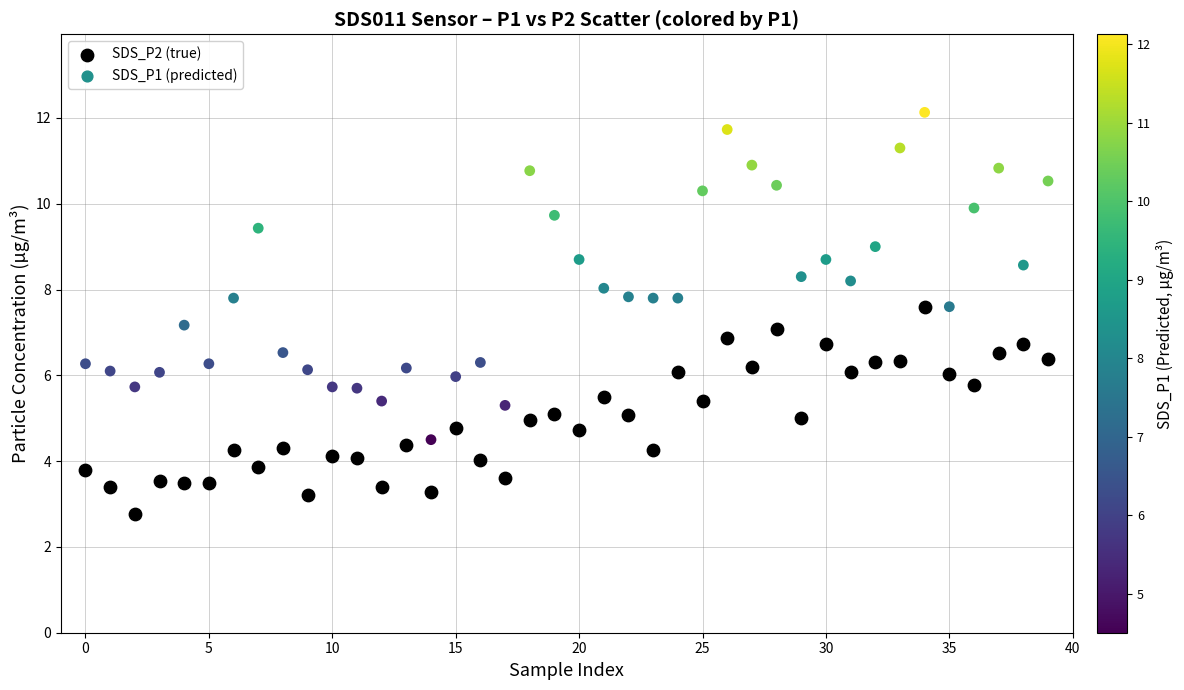

Which series has the widest spread of Y values?

SDS_P1 (predicted)